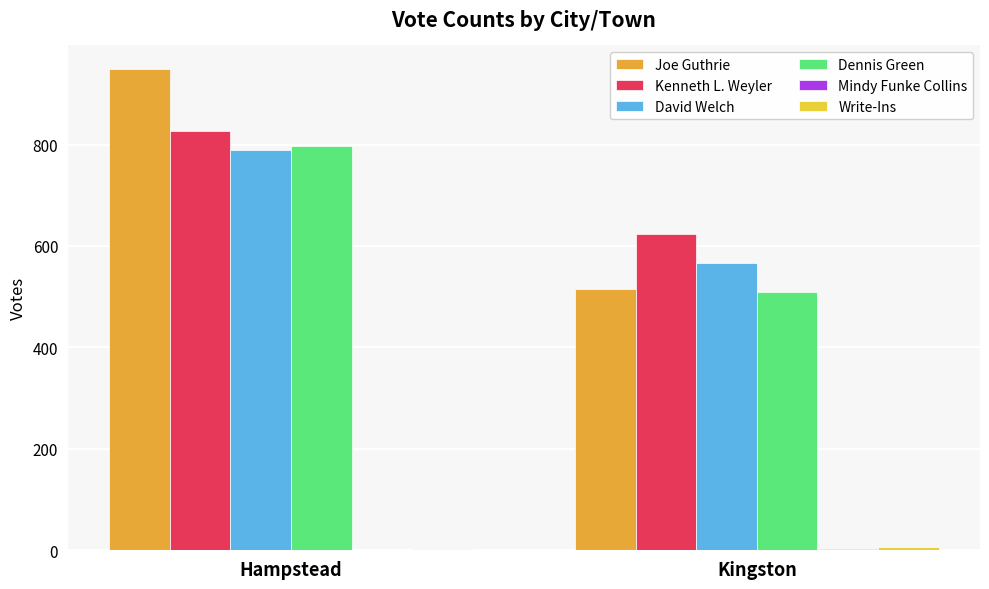

At which category does the chart reach its peak across all series?

Hampstead